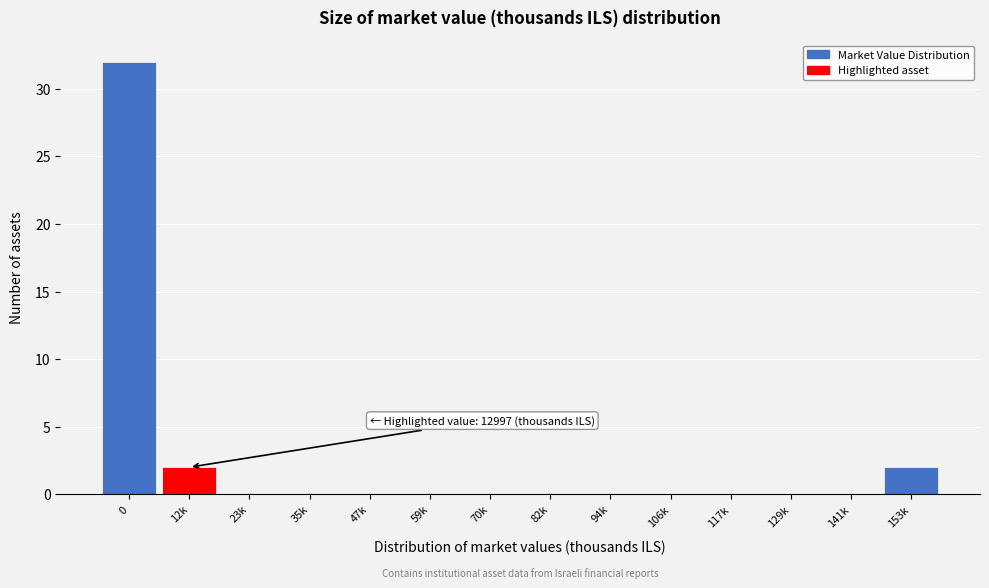

Reading right to left, list all the values displayed in this chart.

153k=2	141k=0	129k=0	117k=0	106k=0	94k=0	82k=0	70k=0	59k=0	47k=0	35k=0	23k=0	12k=2	0=32